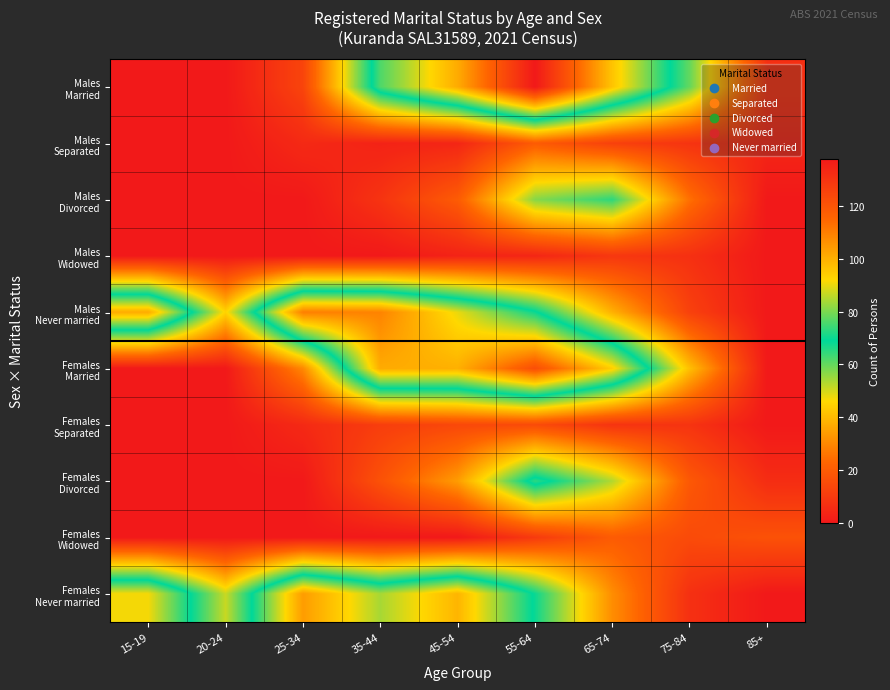

Which series has the largest total across all categories?

Males Never married